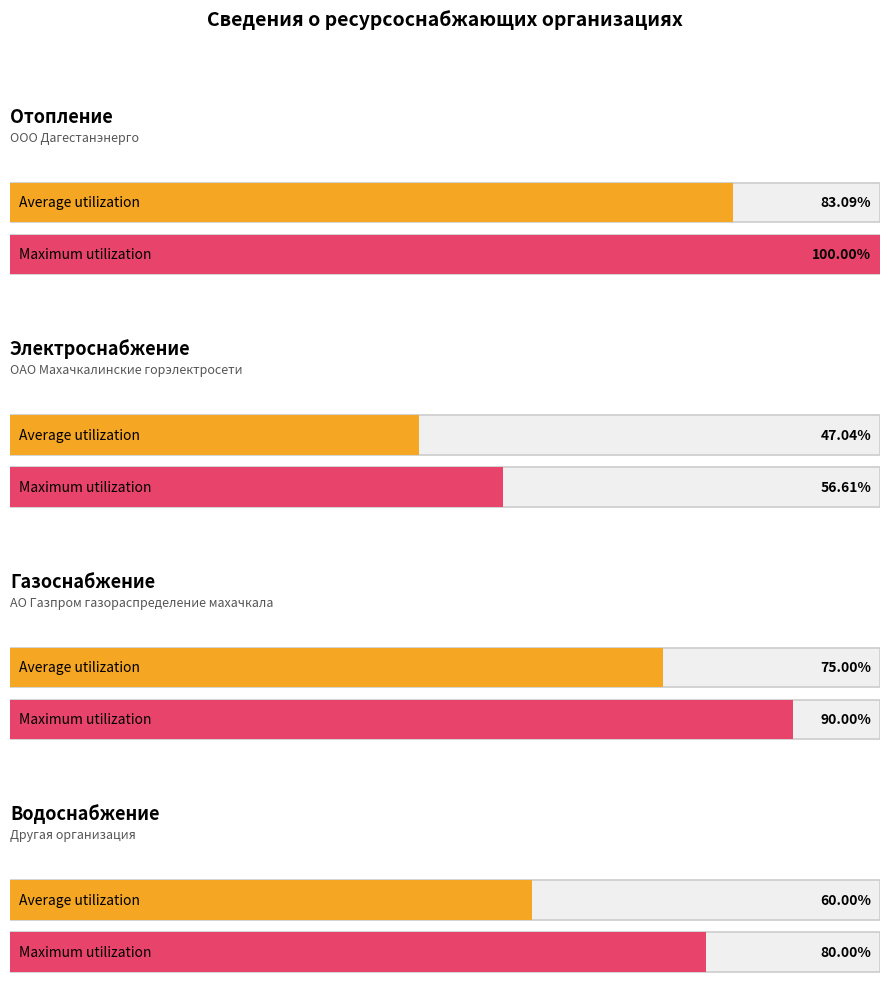

What are all the series names shown in the legend?

Average utilization, Maximum utilization